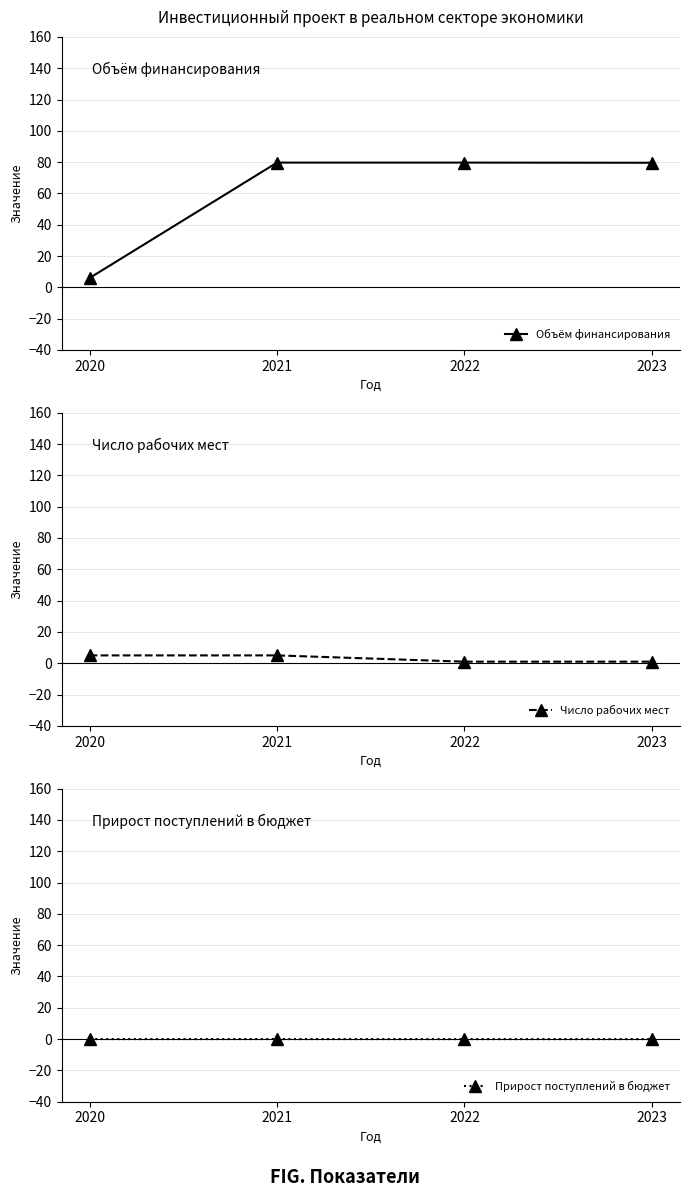

True or false: Объём финансирования and Прирост поступлений в бюджет intersect in this chart.

False